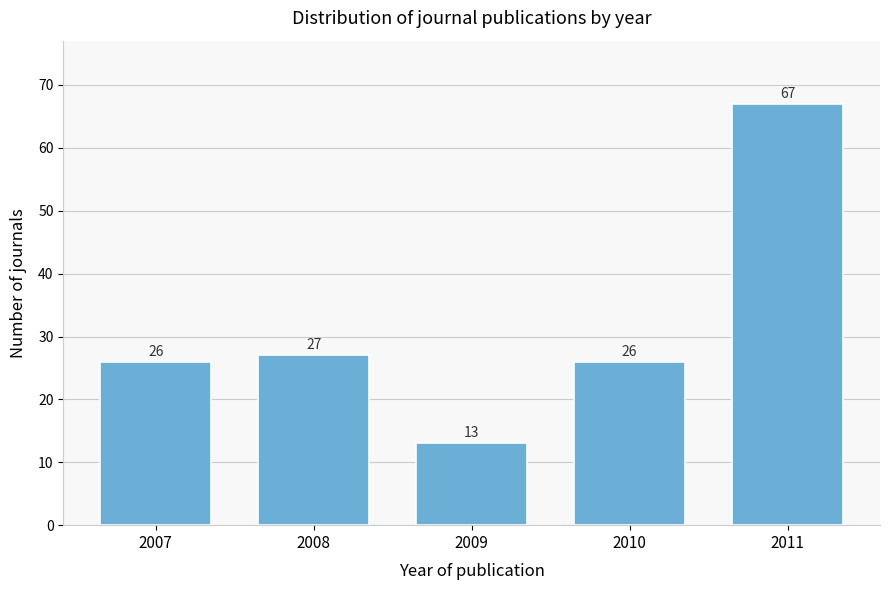

Reading right to left, transcribe all the data shown in this chart.

2011=67	2010=26	2009=13	2008=27	2007=26